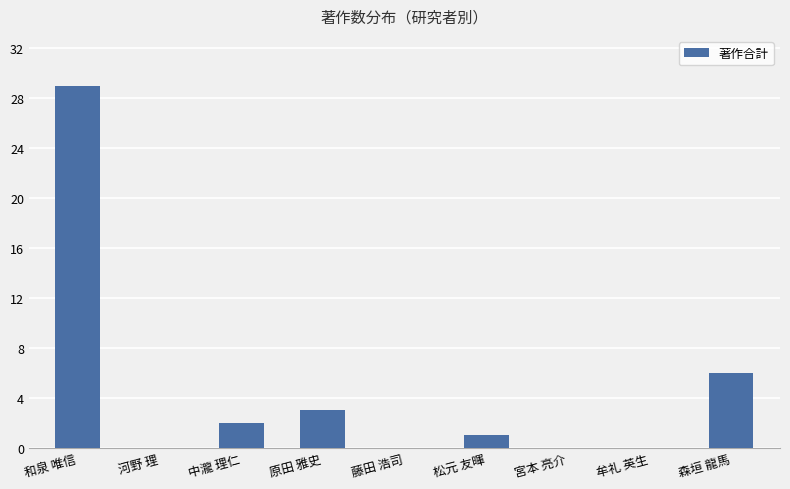

Reading right to left, what are all the values shown in this chart?

森垣 龍馬=6	牟礼 英生=0	宮本 亮介=0	松元 友暉=1	藤田 浩司=0	原田 雅史=3	中瀧 理仁=2	河野 理=0	和泉 唯信=29